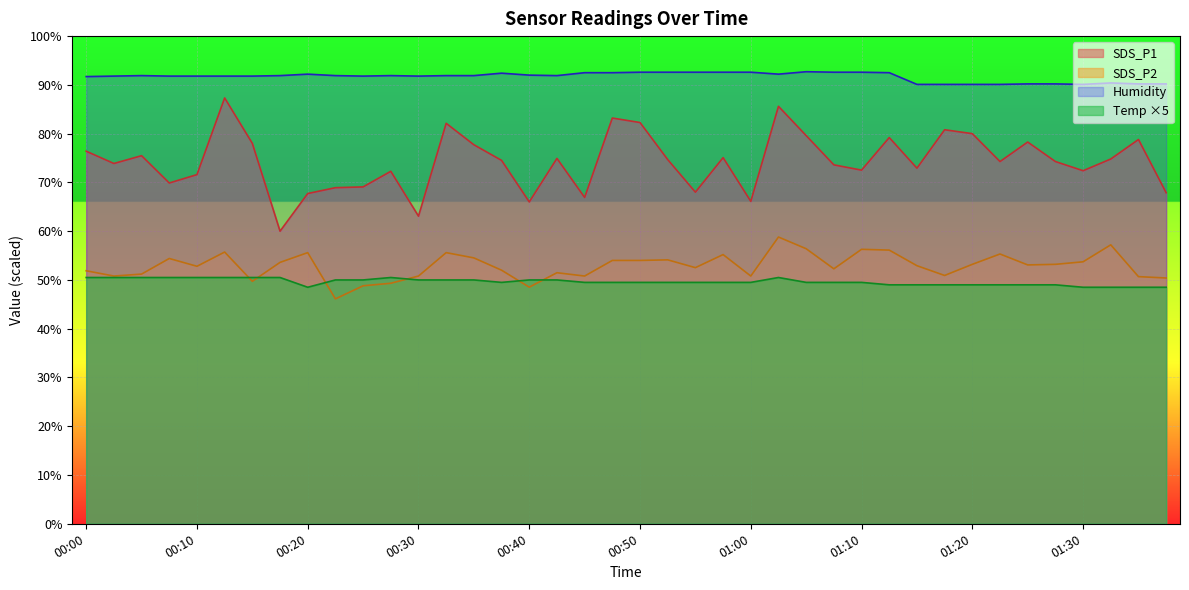

True or false: SDS_P2 has a value of 58.8 at 01:02.

True